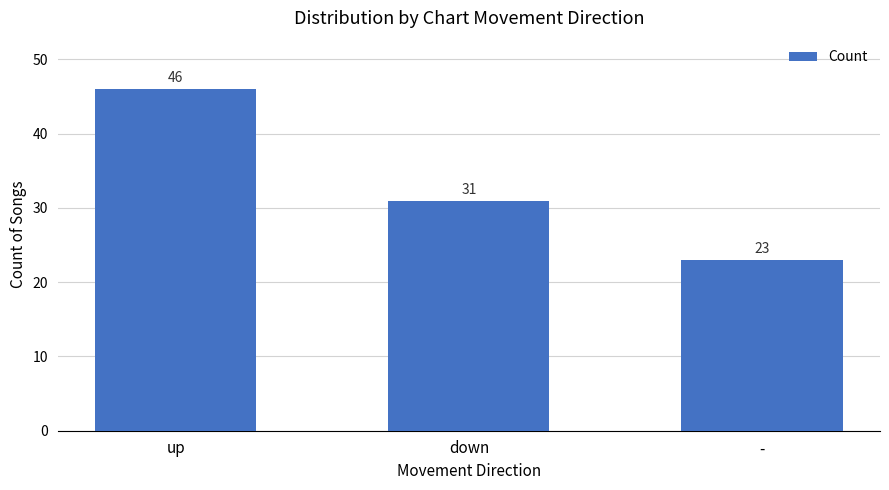

What is the minimum value shown in the chart?

23